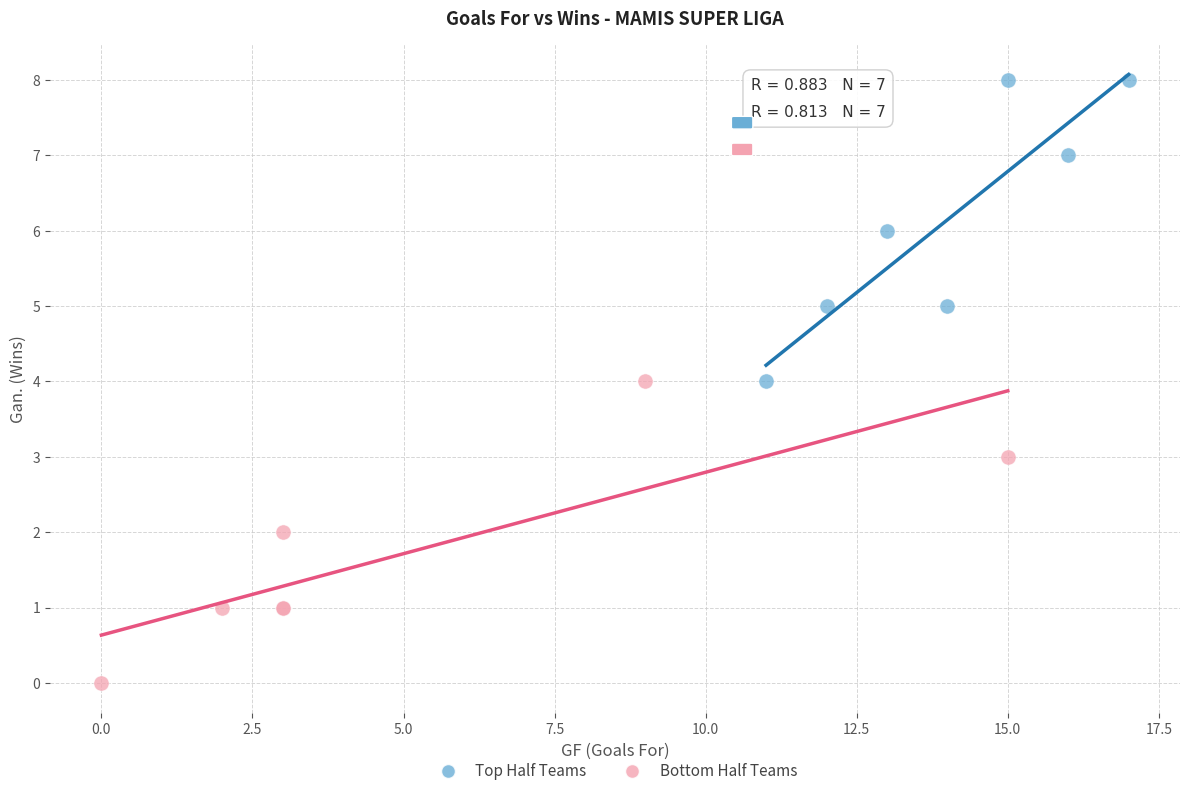

Which series contains the lowest Y value?

Bottom Half Teams